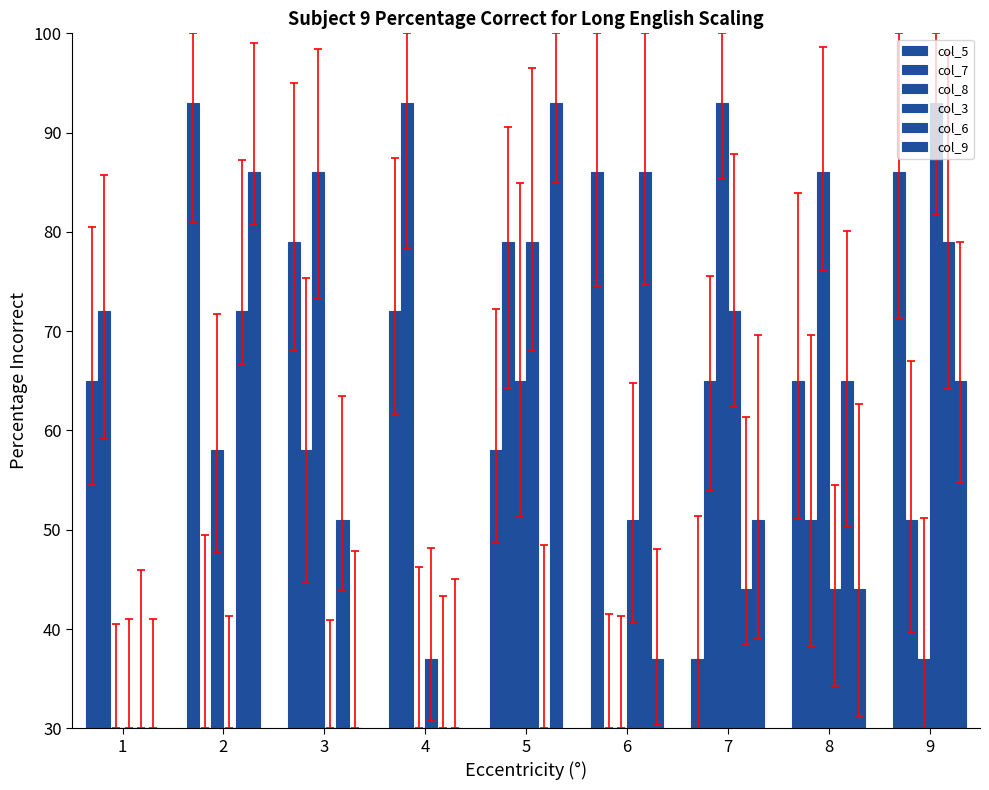

The value of col_7 at 4 is 15. True or false?

False